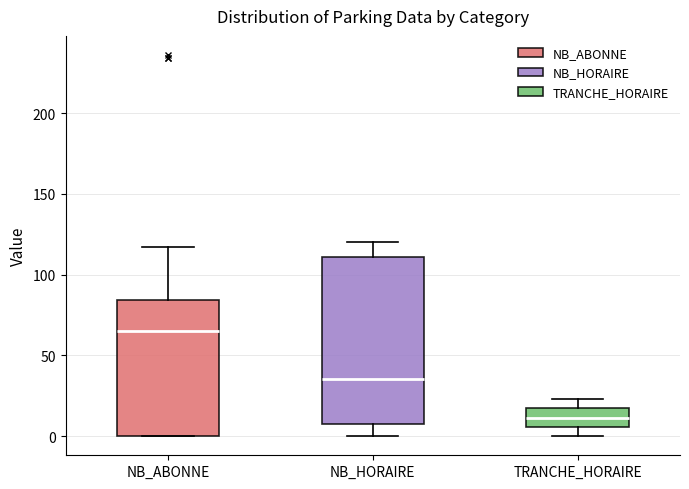

Comparing the boxes themselves (not the whiskers), which one is the tallest?

NB_HORAIRE